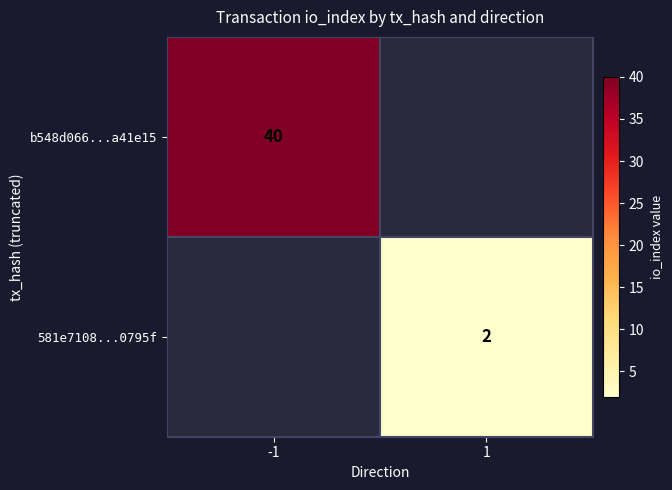

The b548d066...a41e15 series shows 40 at -1. True or false?

True